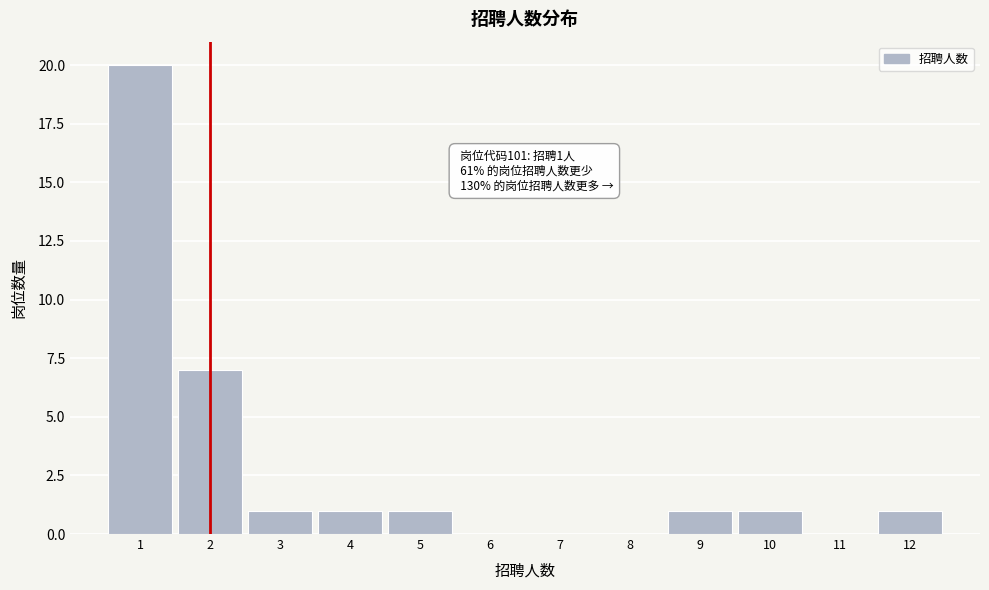

Over which range of the x-axis is the bar tallest?

0.5 to 1.5